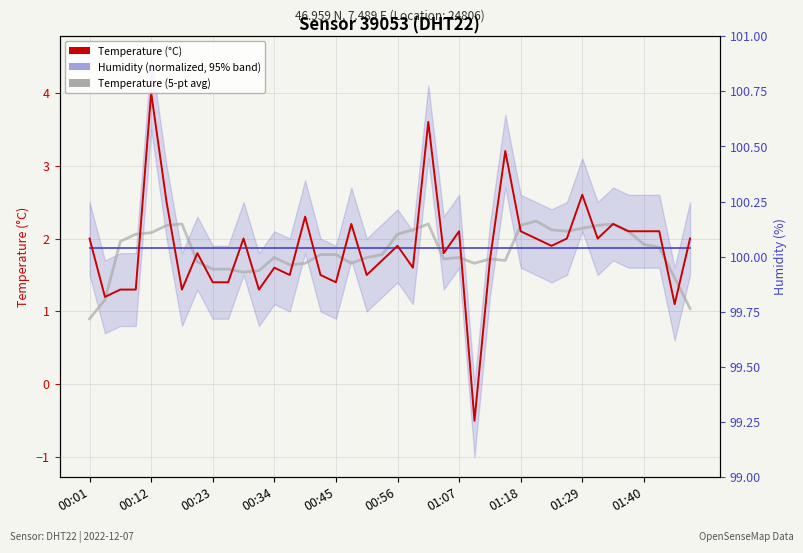

At how many categories does at least one series exceed 2?

21